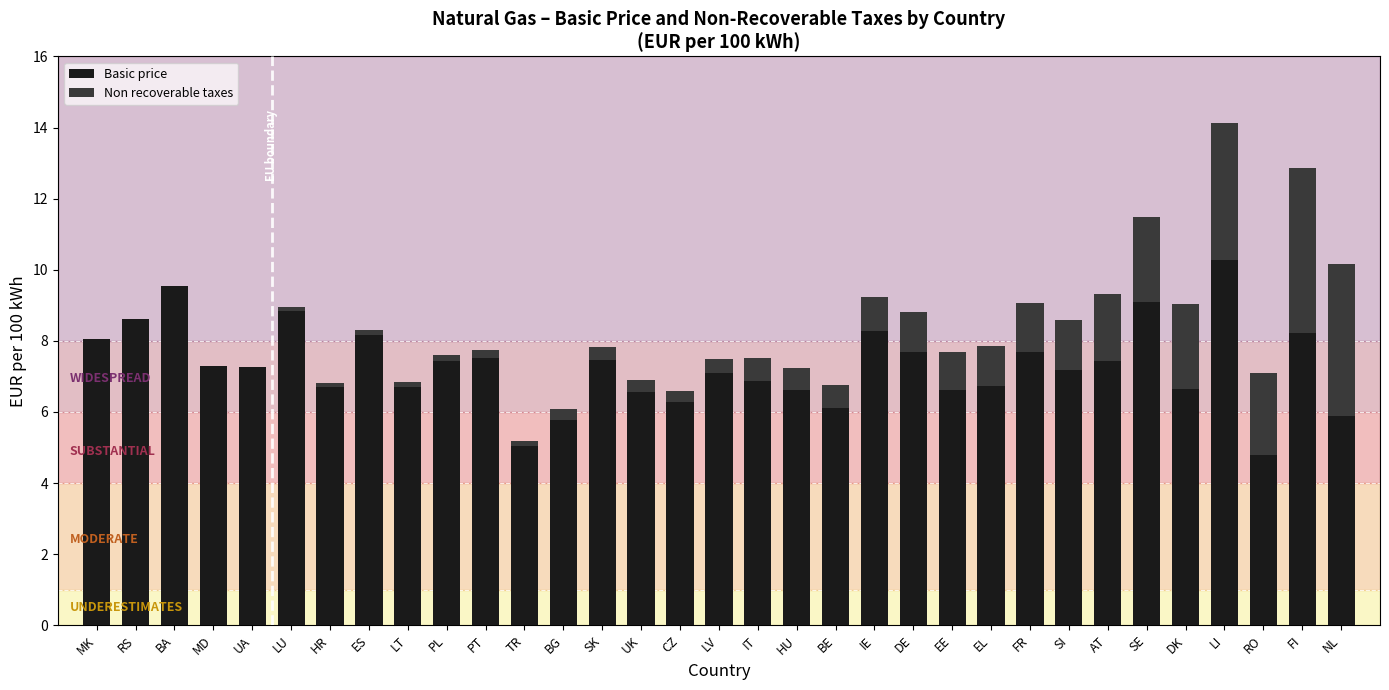

What is the highest value of the Basic price series?

10.3